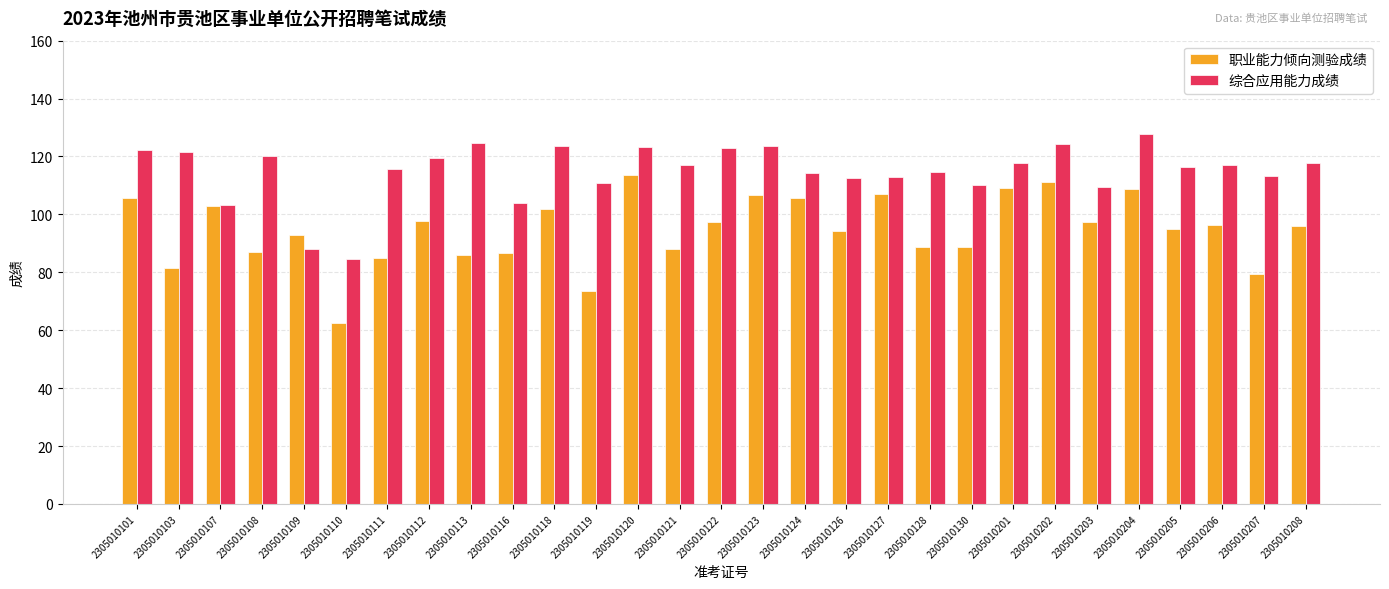

What is the average value of the 职业能力倾向测验成绩 series?

94.7